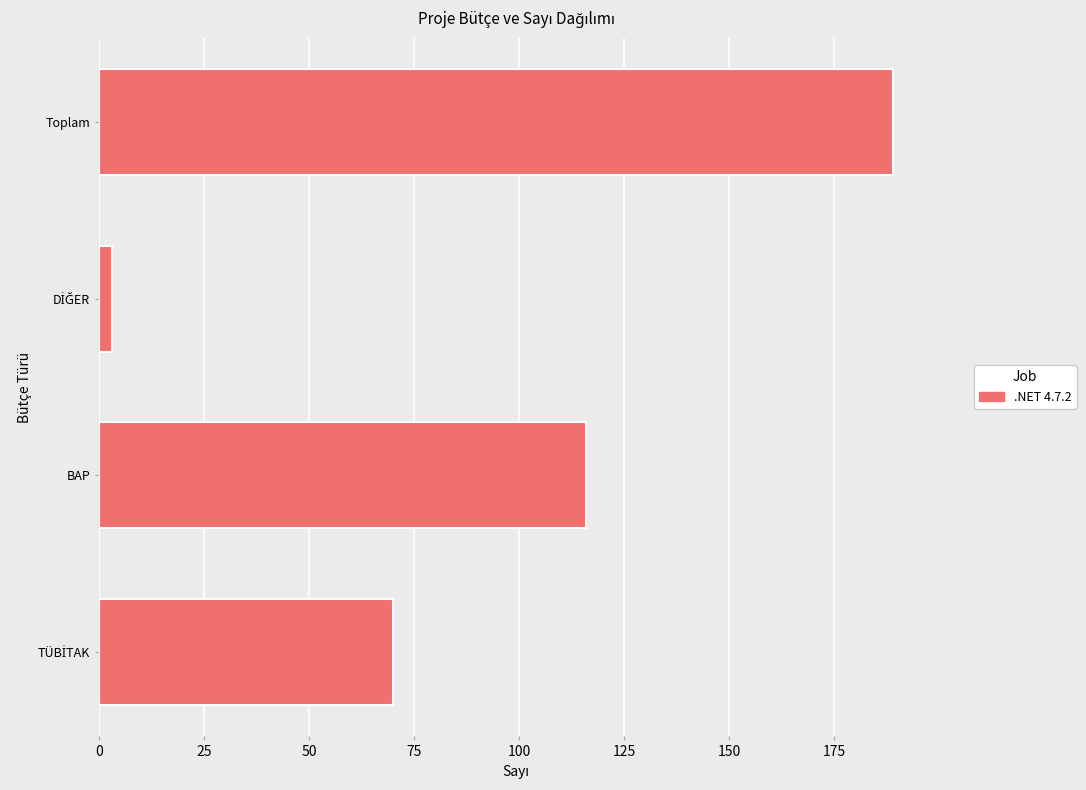

Are the bars grouped side by side (vs. stacked)?

No